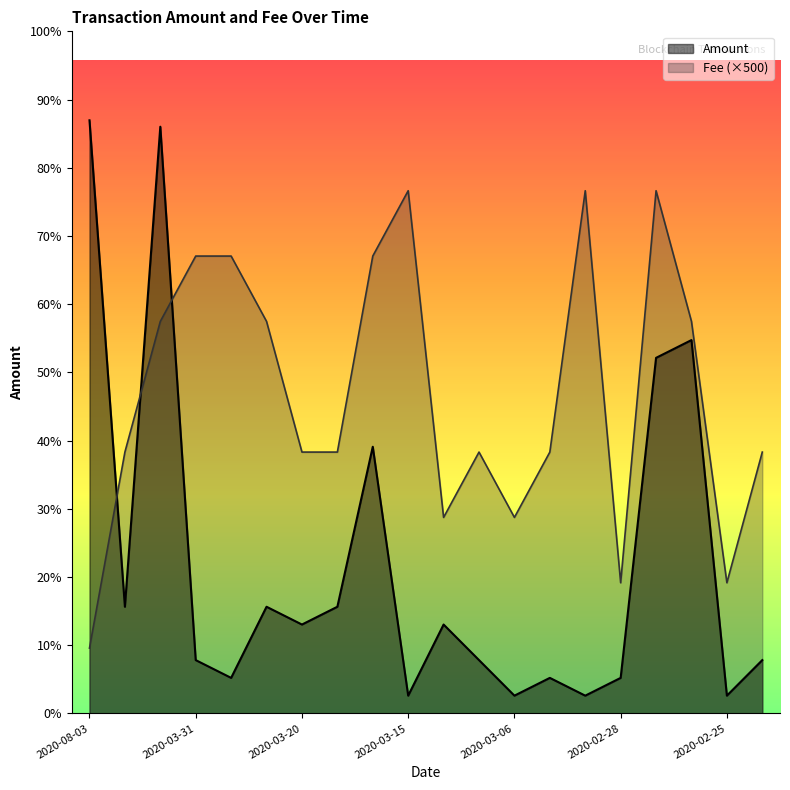

Where is Fee nearest to the value 16?

2020-04-04